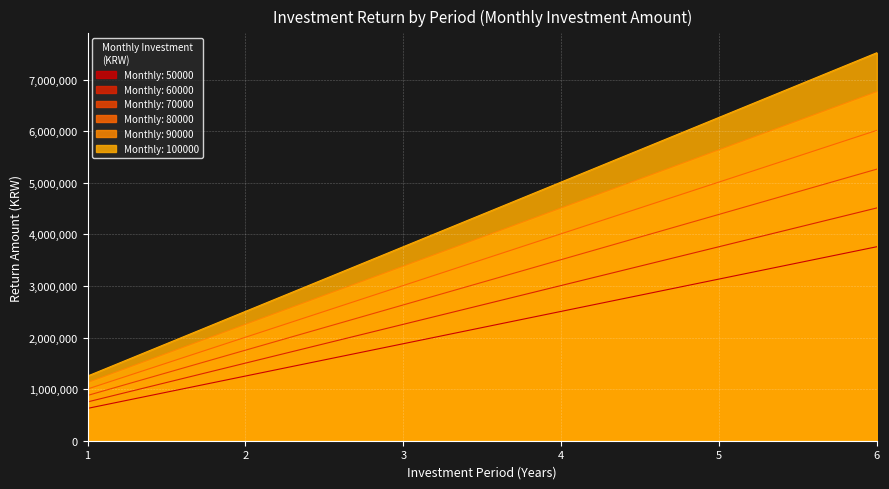

The value of 50000 at 5 is 5458209. True or false?

False